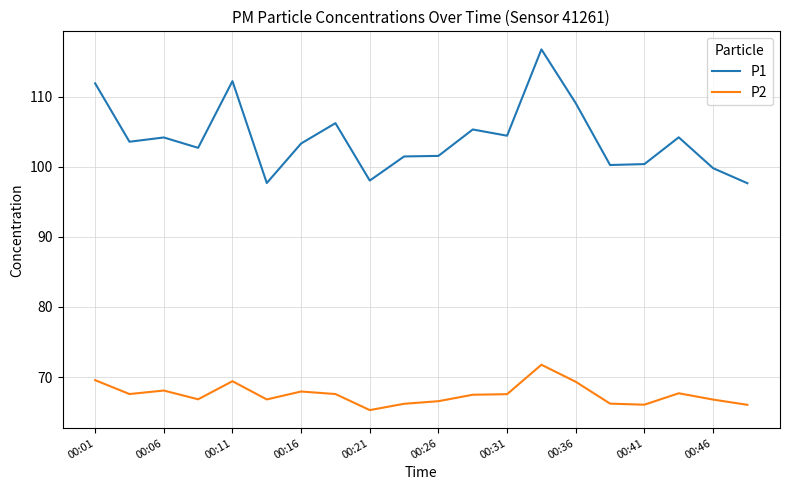

True or false: P1 and P2 cross at least once.

False